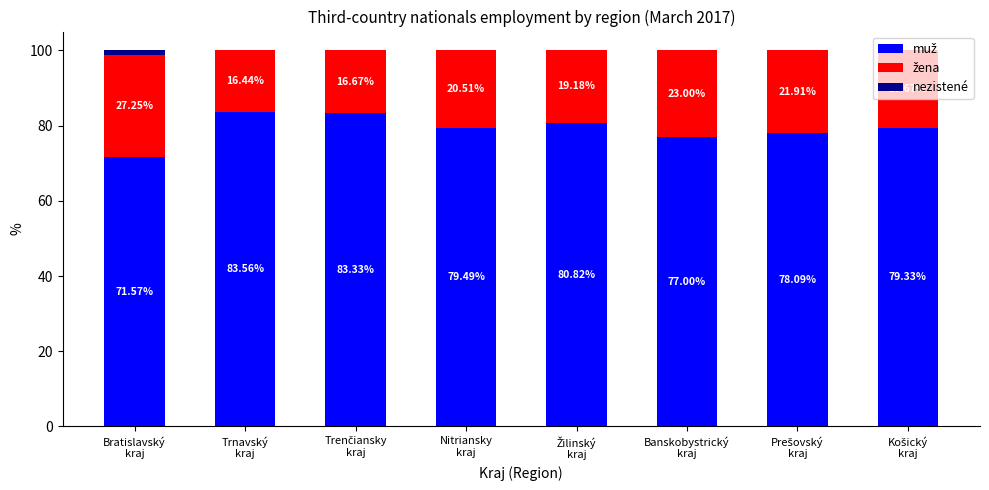

What position from the left is Nitriansky
kraj?

4